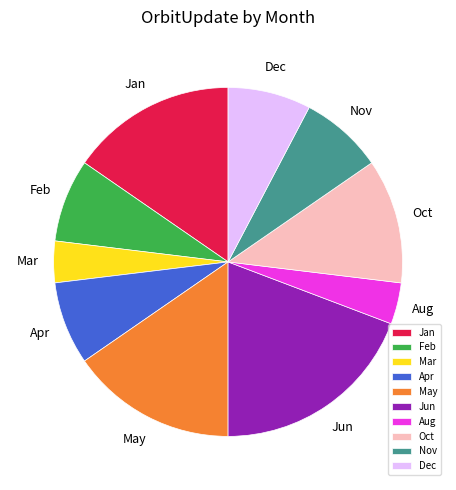

Do May and Jan together represent more than half of the pie?

No